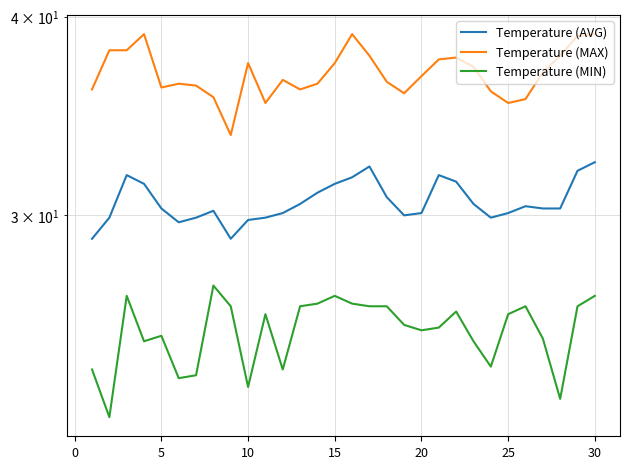

Is this an area chart (filled region under the line)?

No